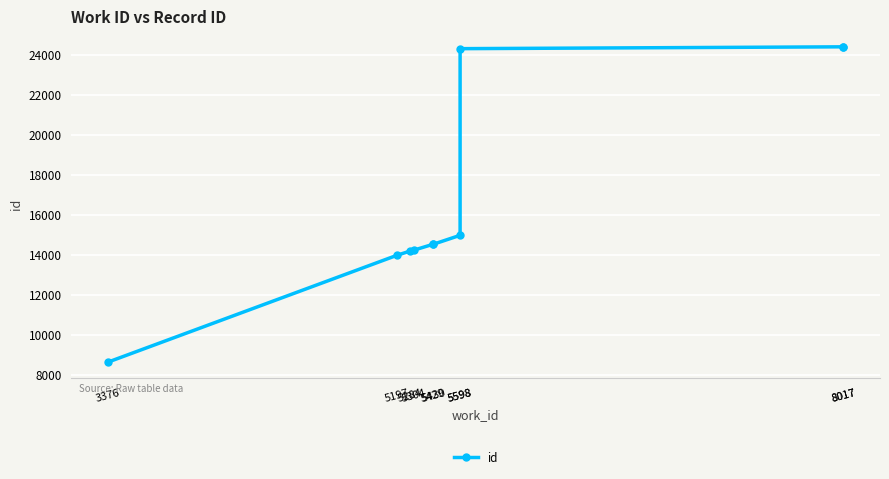

Which category has the highest value across all series?

8017